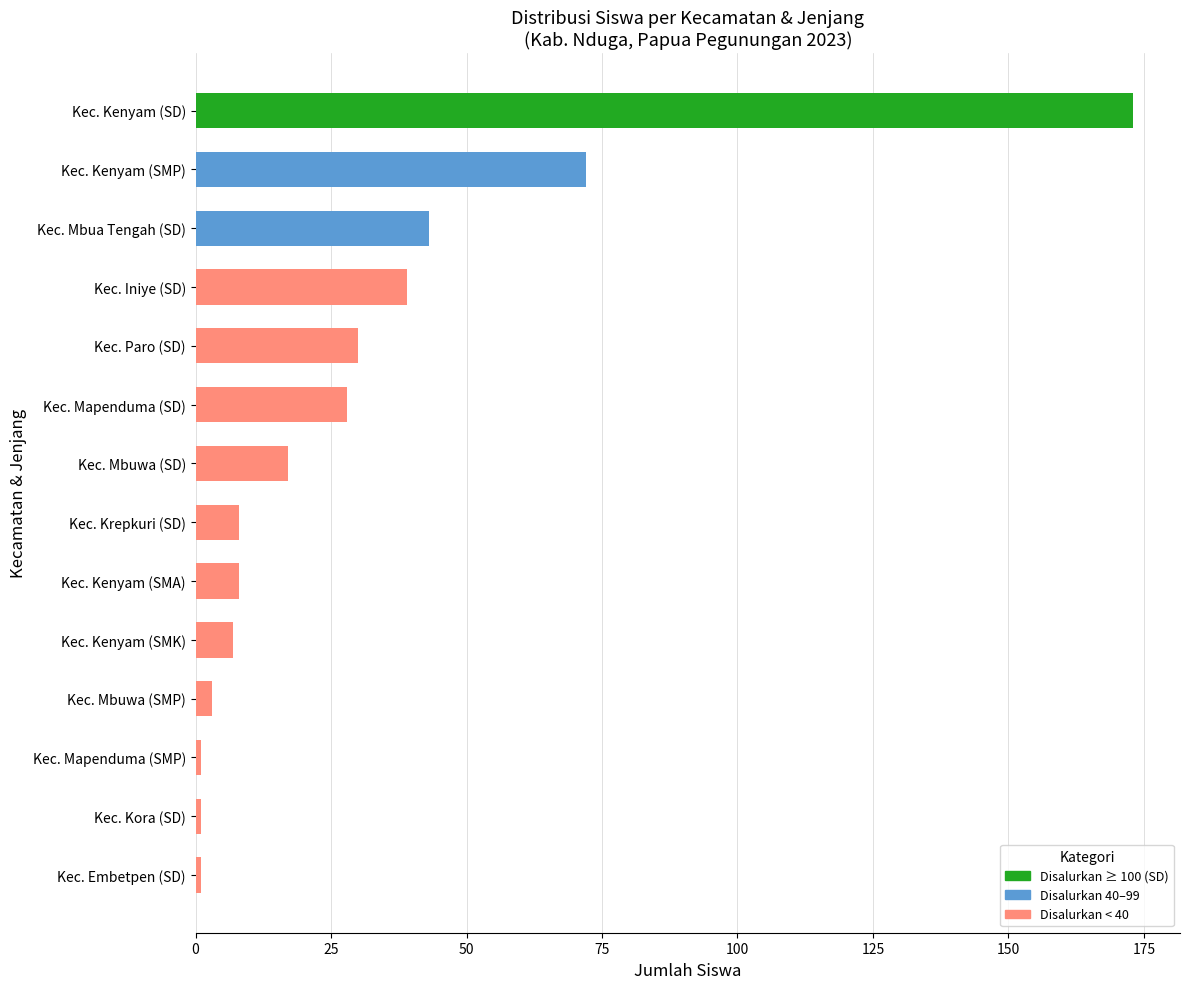

Which has a higher value, Kec. Mapenduma (SD) or Kec. Mapenduma (SMP)?

Kec. Mapenduma (SD)